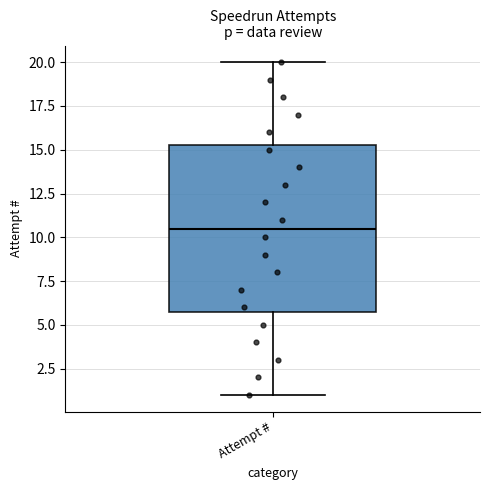

Transcribe this box plot: give where the median line is, the range the box spans, and where the two whiskers end, as read against the y-axis. The values are not printed on the chart, so give them approximately, as read against the axis.

median 10.5, box 6.0 to 15.5, whiskers 1.0 to 20.0